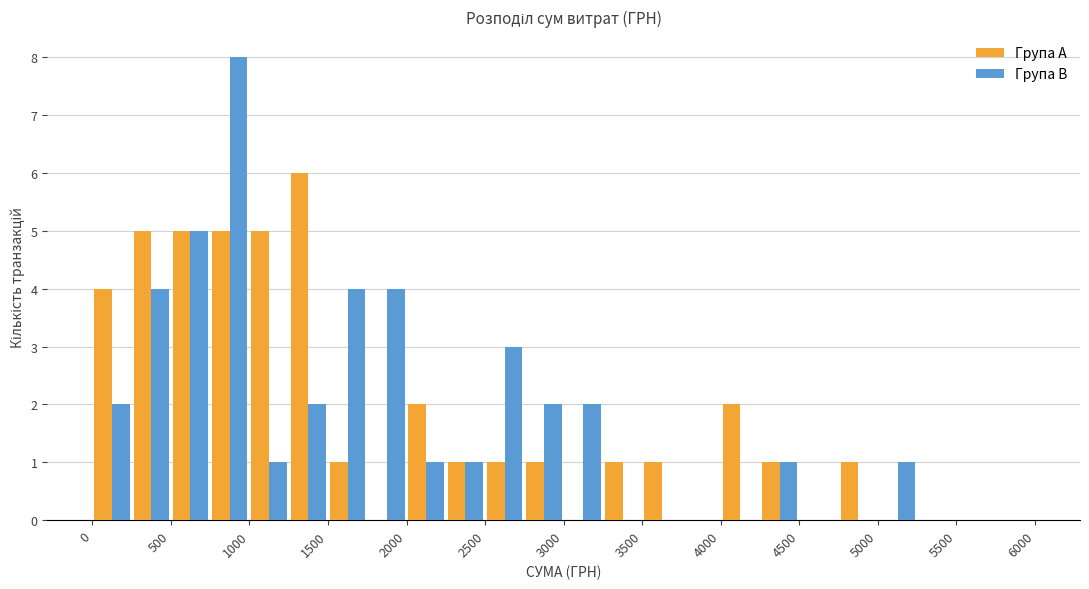

Reading left to right, transcribe this chart: for each range on the x-axis, give the height of each series' bar. The values are not printed on the chart, so give them approximately, as read against the axis.

0 to 250: Група A=4	Група B=2
250 to 500: Група A=5	Група B=4
500 to 750: Група A=5	Група B=5
750 to 1000: Група A=5	Група B=8
1000 to 1250: Група A=5	Група B=1
1250 to 1500: Група A=6	Група B=2
1500 to 1750: Група A=1	Група B=4
1750 to 2000: Група A=0	Група B=4
2000 to 2250: Група A=2	Група B=1
2250 to 2500: Група A=1	Група B=1
2500 to 2750: Група A=1	Група B=3
2750 to 3000: Група A=1	Група B=2
3000 to 3250: Група A=0	Група B=2
3250 to 3500: Група A=1	Група B=0
3500 to 3750: Група A=1	Група B=0
3750 to 4000: Група A=0	Група B=0
4000 to 4250: Група A=2	Група B=0
4250 to 4500: Група A=1	Група B=1
4500 to 4750: Група A=0	Група B=0
4750 to 5000: Група A=1	Група B=0
5000 to 5250: Група A=0	Група B=1
5250 to 5500: Група A=0	Група B=0
5500 to 5750: Група A=0	Група B=0
5750 to 6000: Група A=0	Група B=0